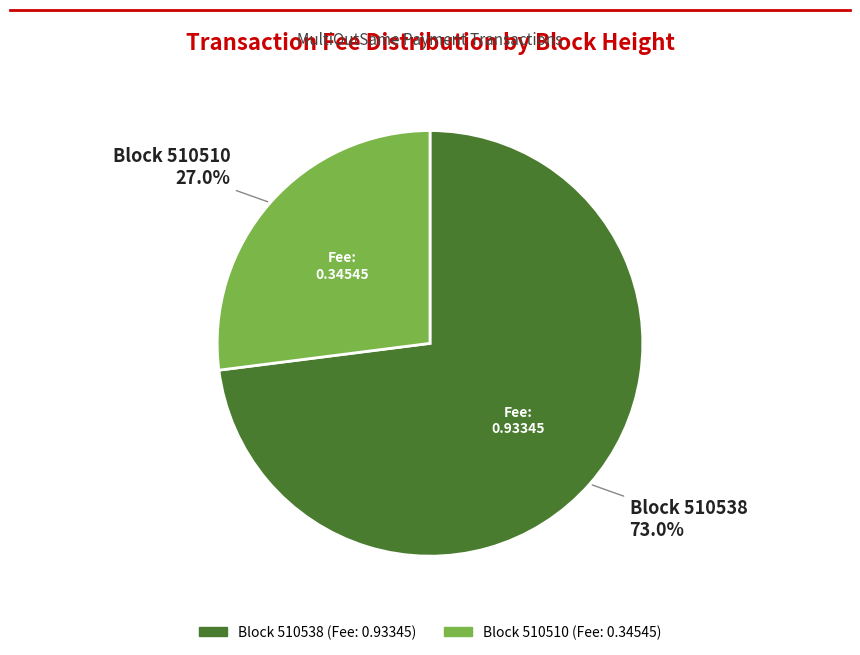

Is there a majority slice in this chart?

Yes